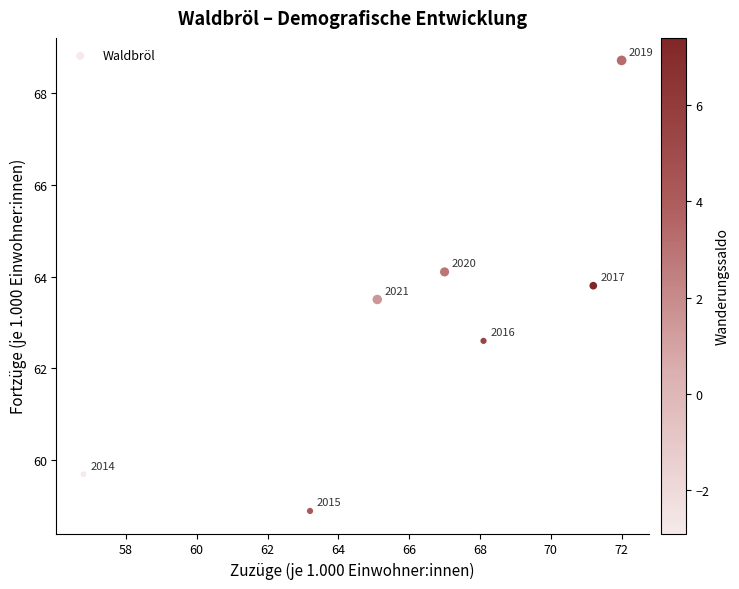

What Y value in the scatter plot is closest to 63?

62.6